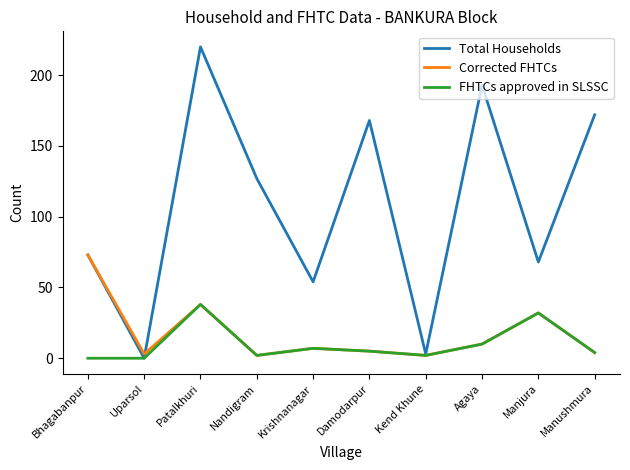

At which label is Corrected FHTCs closest to 37?

Patalkhuri